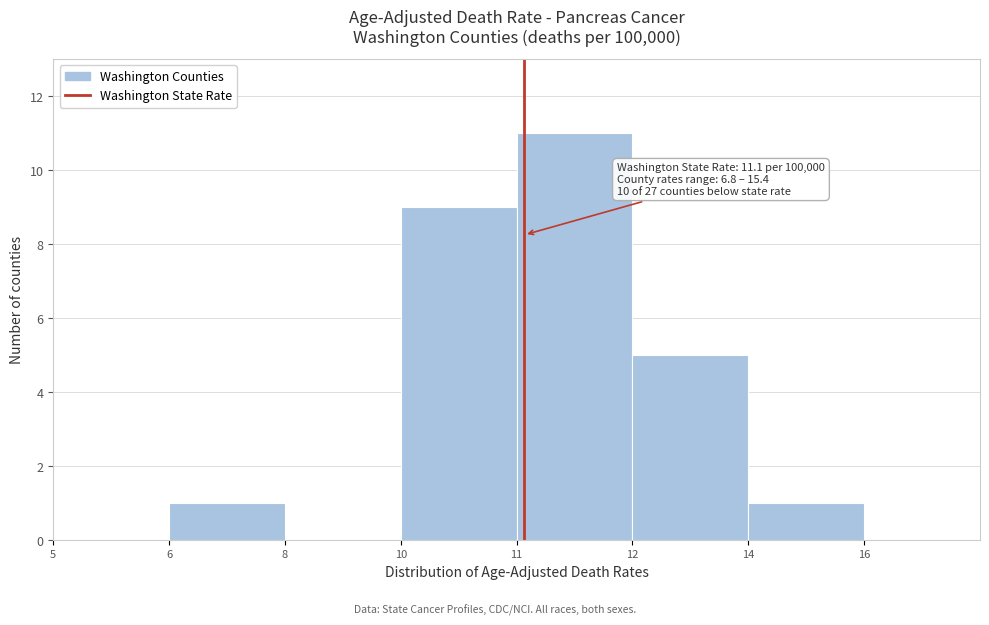

Reading left to right, transcribe all the data shown in this chart.

5=0	6=1	8=0	10=9	11=11	12=5	14=1	16=0